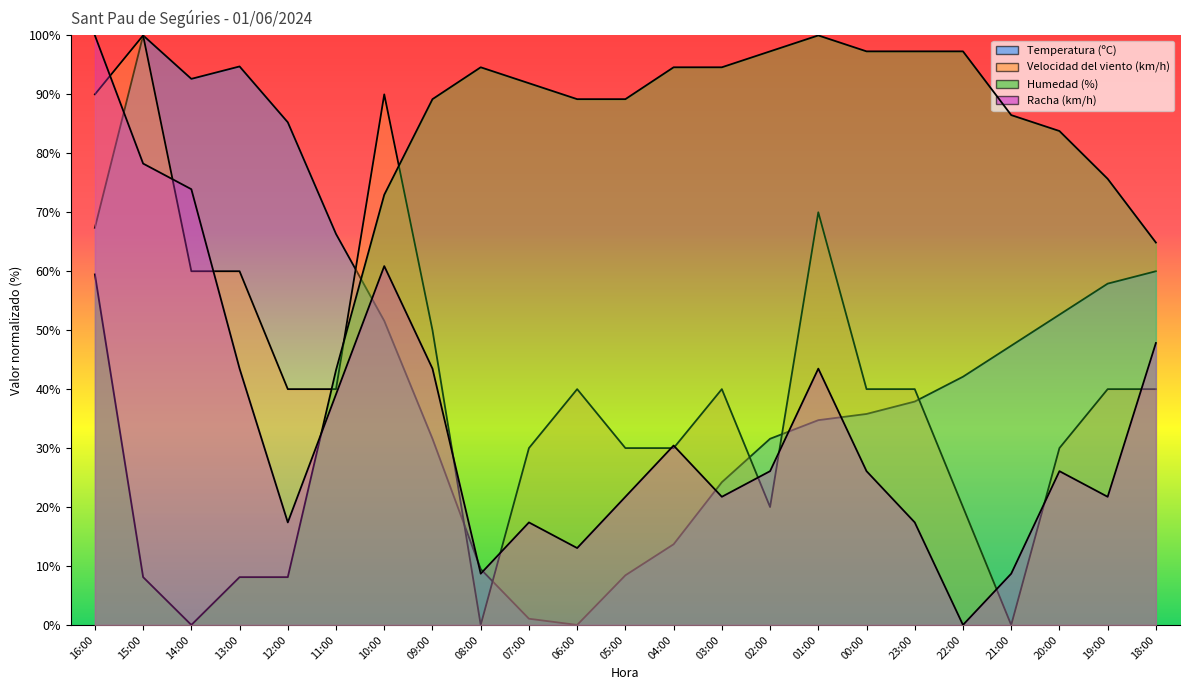

What position from the left is 22:00?

19